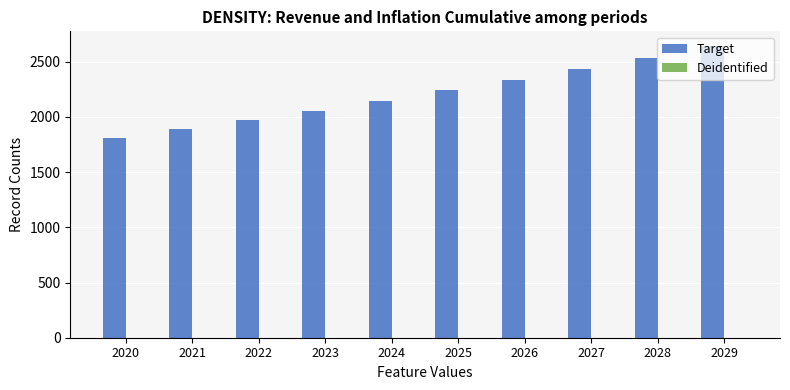

How many groups of bars are there?

10